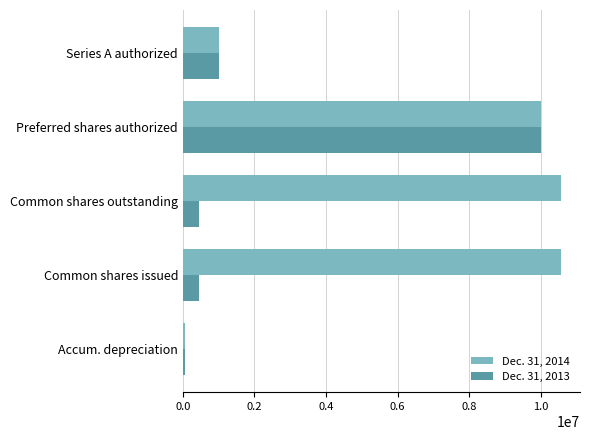

How many series are shown in this chart?

2